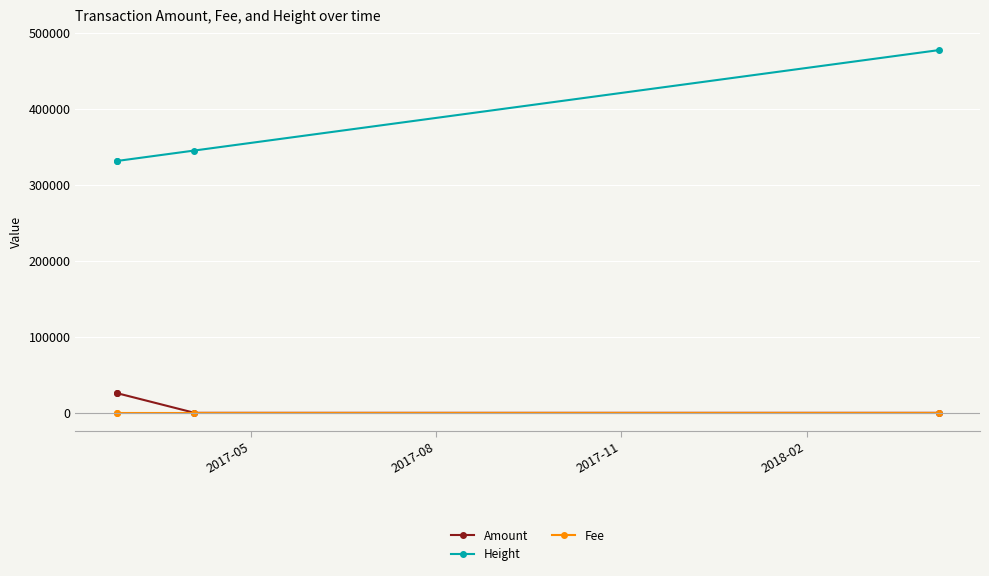

What is the maximum value shown in the chart?

477063.0